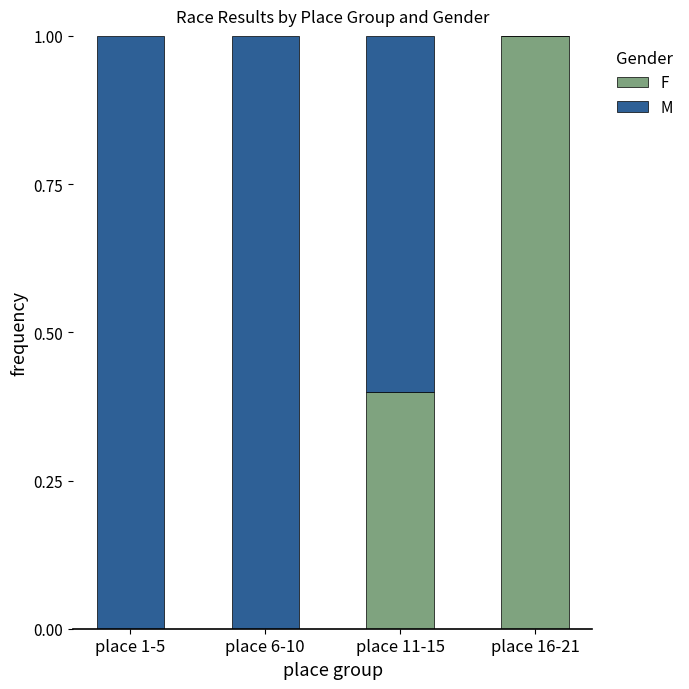

Reading left to right, transcribe the values for F.

place 1-5=0.0	place 6-10=0.0	place 11-15=0.4	place 16-21=1.0